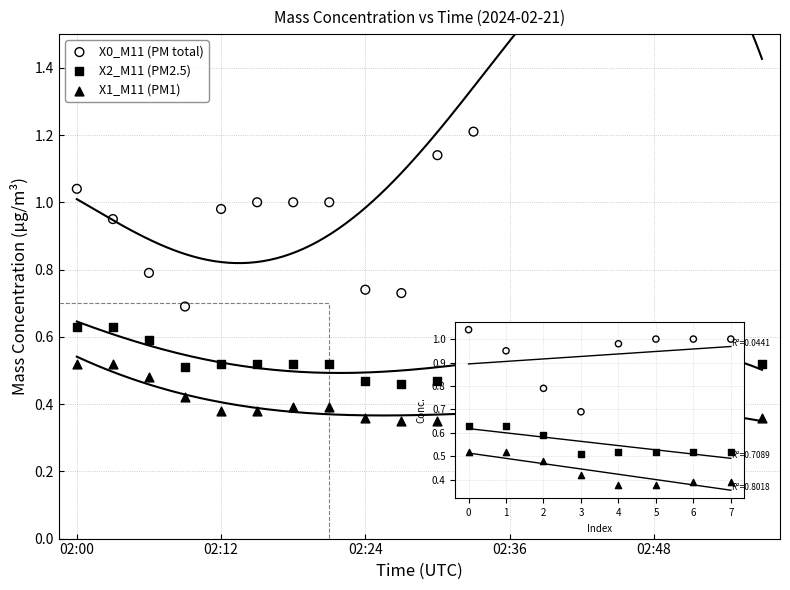

Which series contains the lowest Y value?

X1_M11 (PM1)